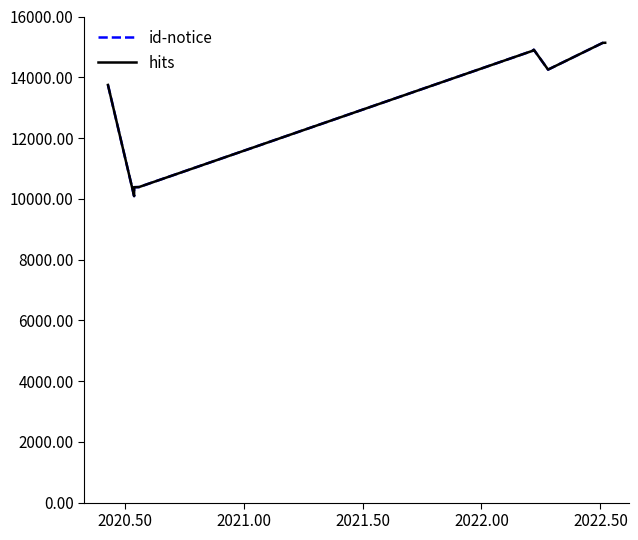

What is the average value of the hits series?

12901